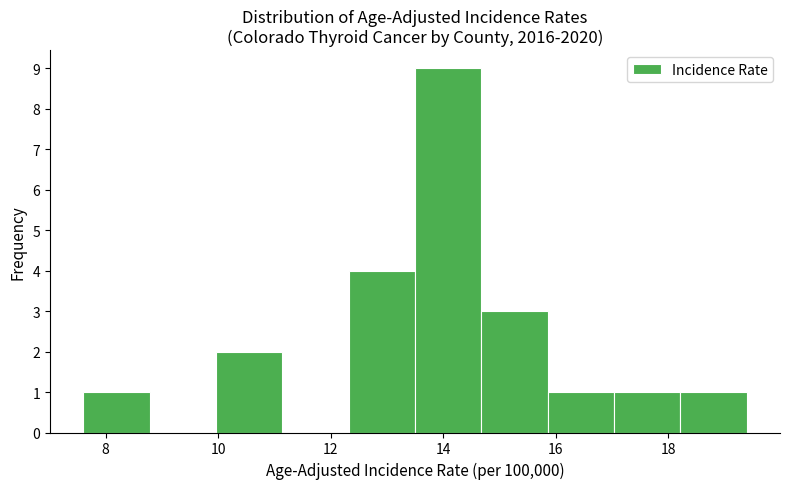

Which range on the x-axis has the tallest bar?

13.50 to 14.68